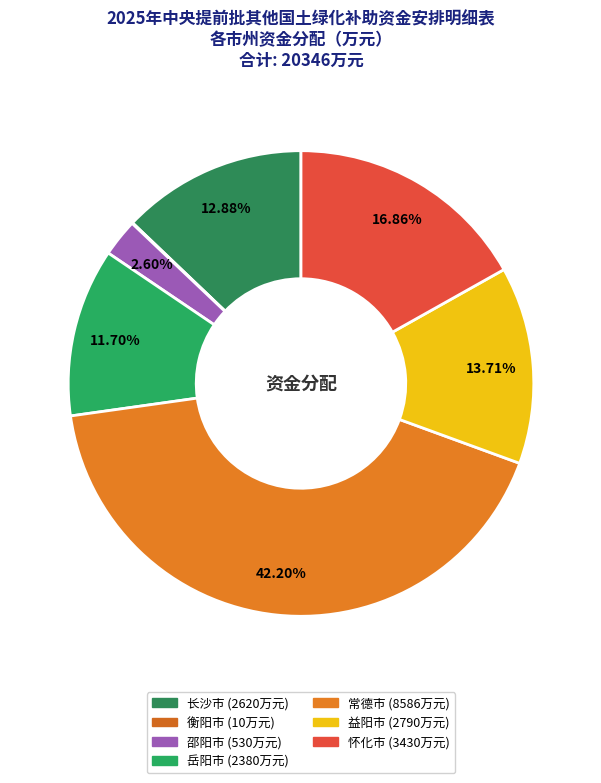

The 怀化市 slice represents 22% of the pie. True or false?

False